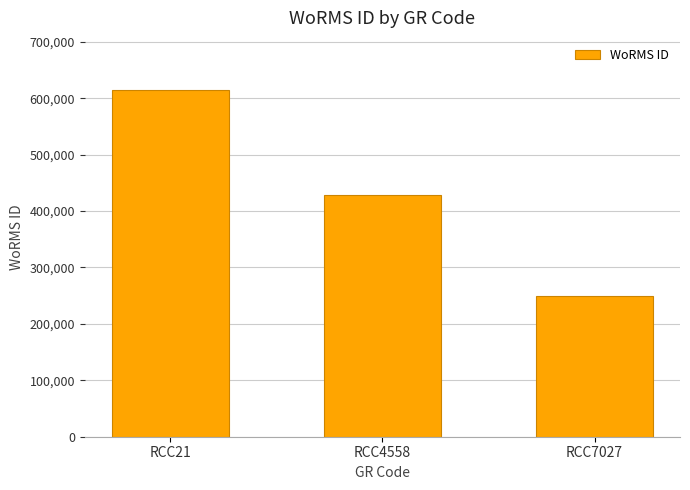

Reading left to right, list all the values displayed in this chart.

614694	428524	249725